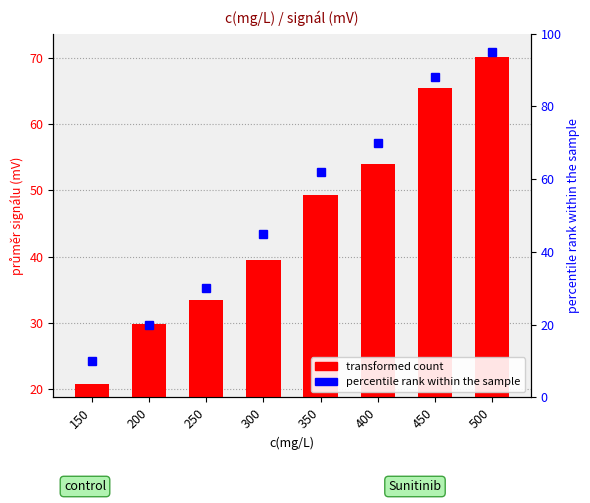

Are the bars horizontal?

No